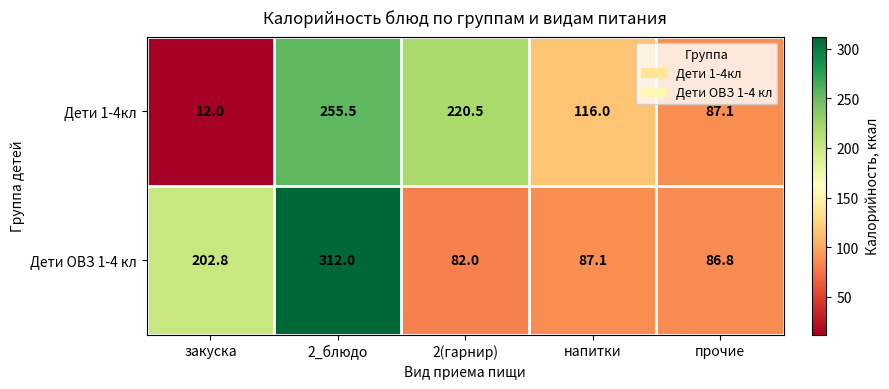

True or false: Дети 1-4кл has a value of 154.6 at напитки.

False